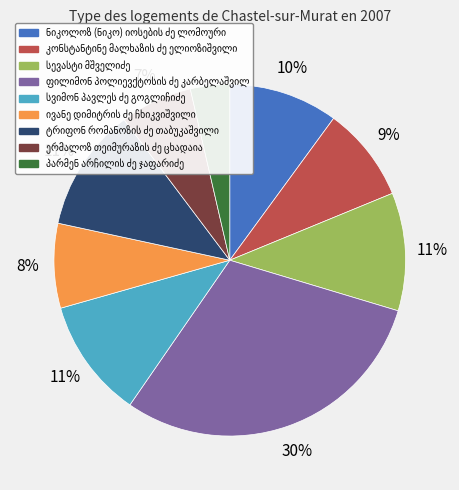

To the nearest percent, what is the difference between the largest and smallest slice percentages?

26%